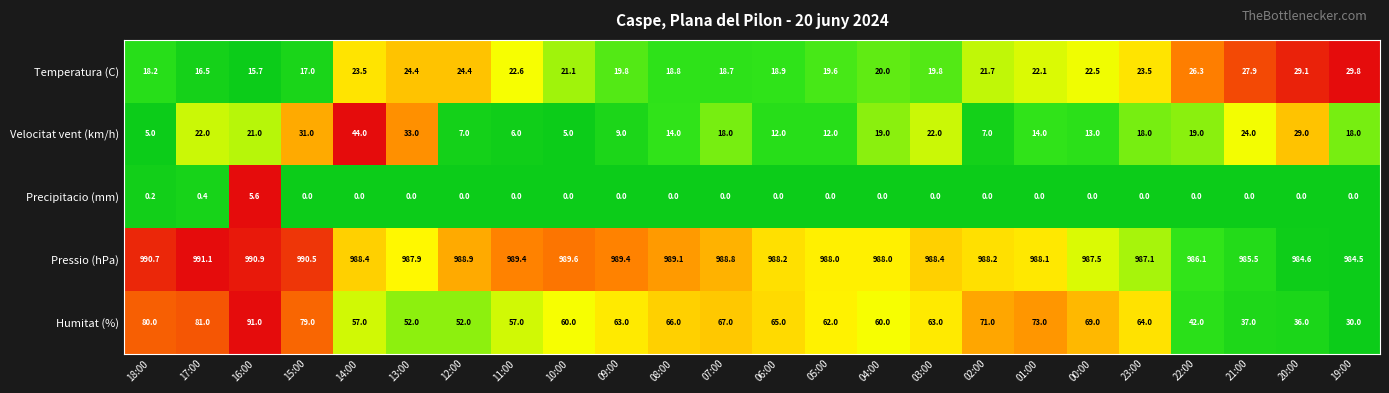

What is the highest value of the Precipitacio (mm) series?

5.6